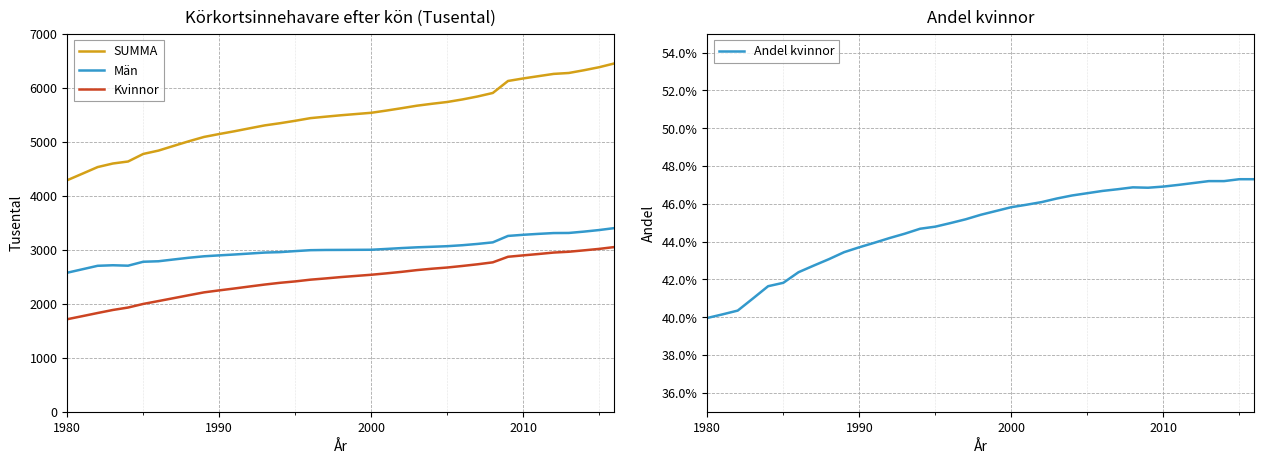

What is the highest value of the Kvinnor series?

3049